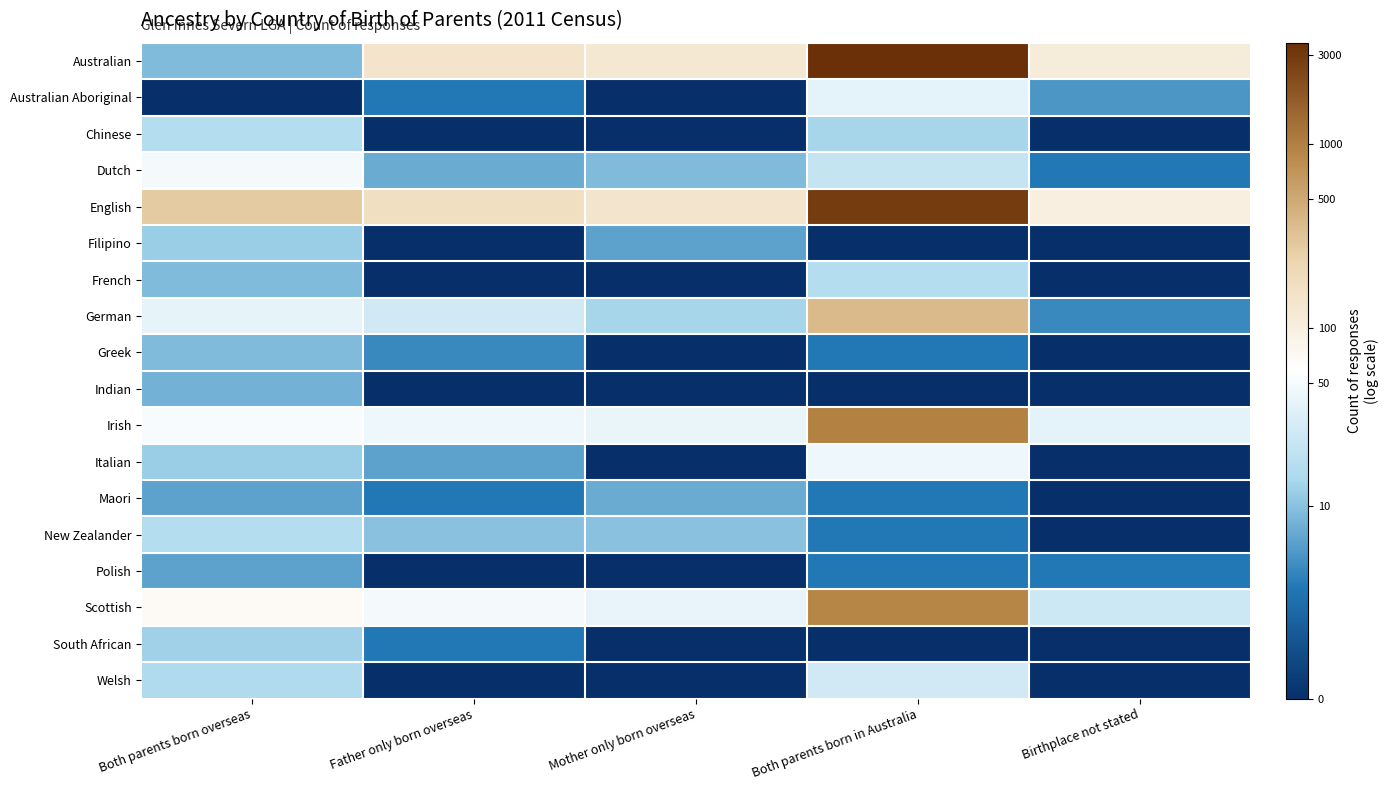

At which category is the sum across all series the highest?

Both parents born in Australia